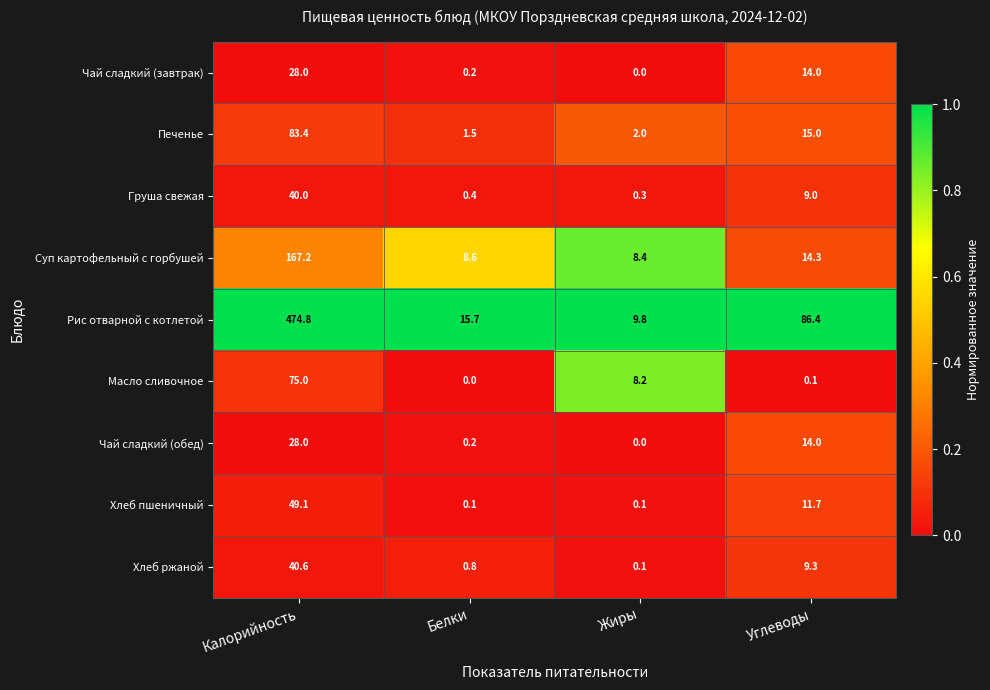

Which category has the highest value in the Чай сладкий (завтрак) series?

Калорийность